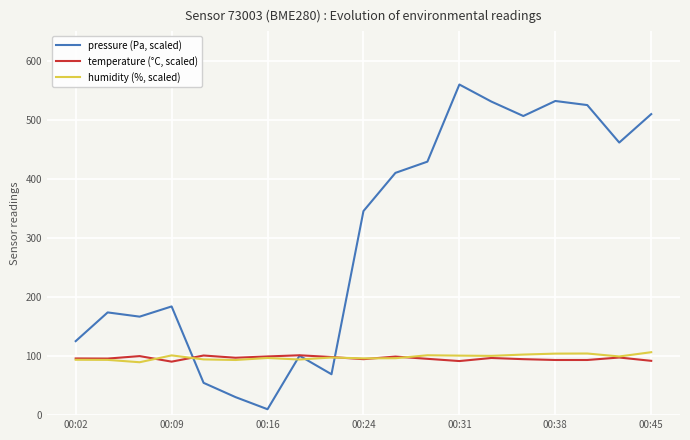

Which series has the widest spread of values?

pressure (Pa, scaled)